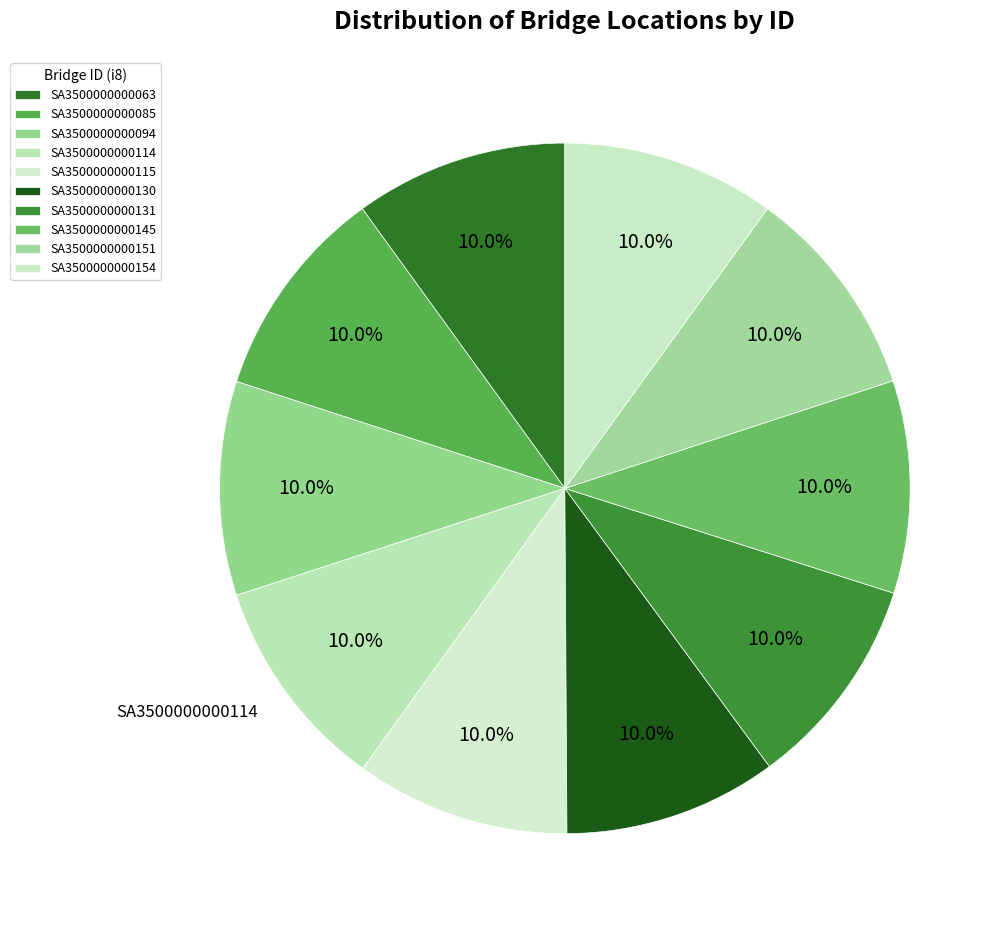

To the nearest percent, what percentage of the pie is SA3500000000085?

10%